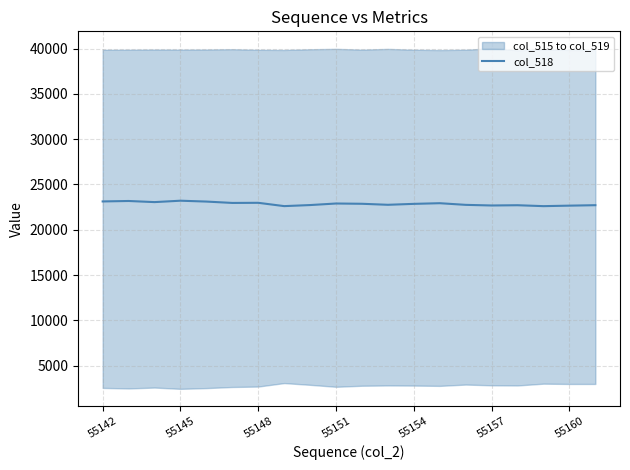

Read the value at 55154, to the nearest 50.

22850